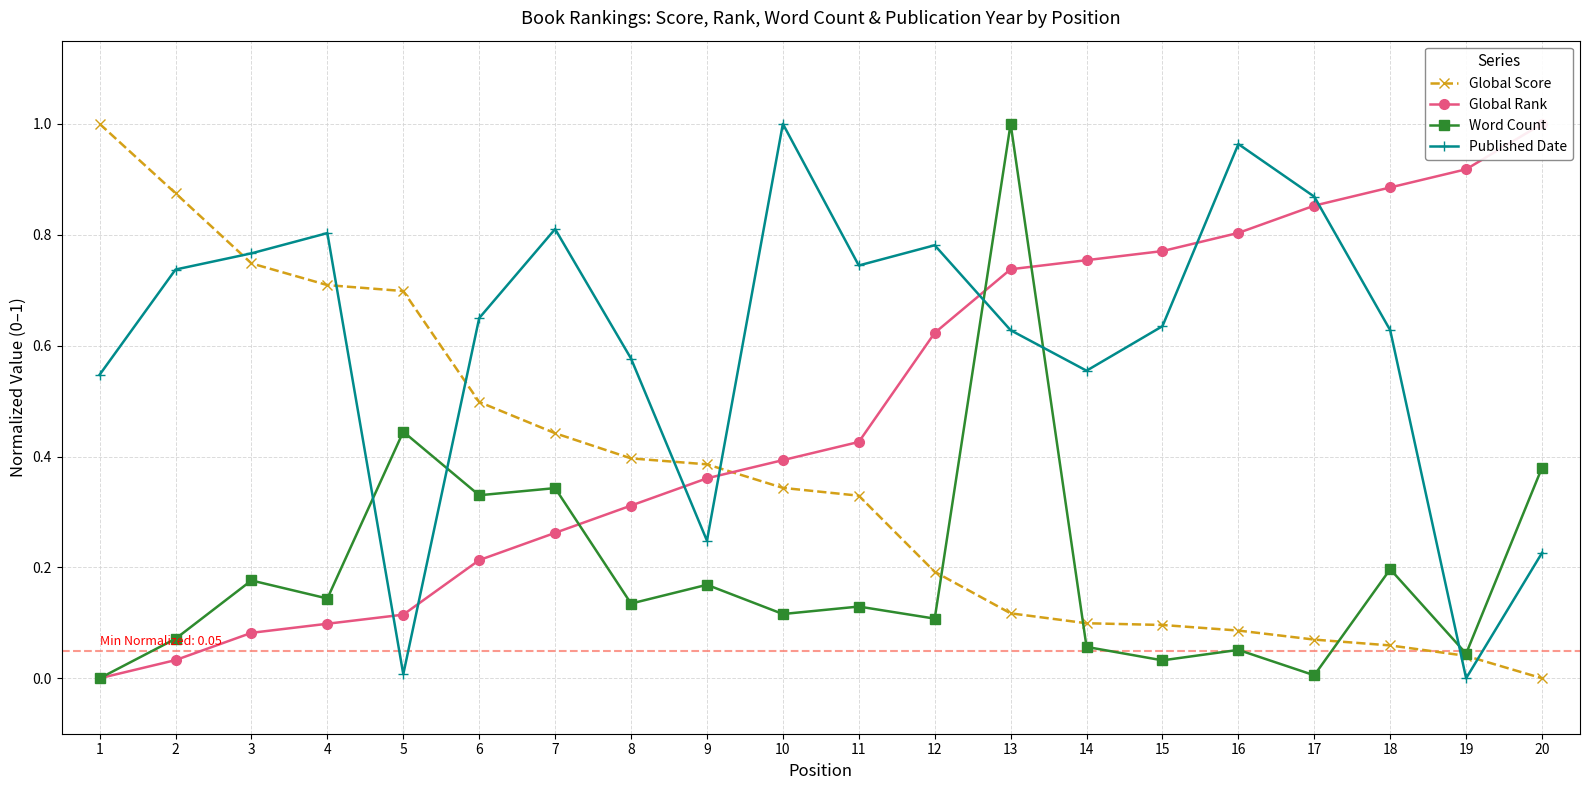

True or false: Word Count and Global Score intersect in this chart.

True